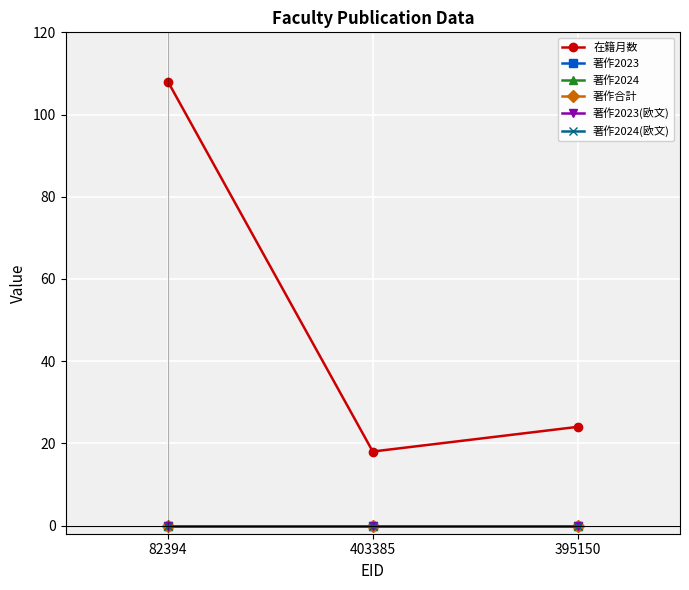

At which category is the sum across all series the highest?

82394